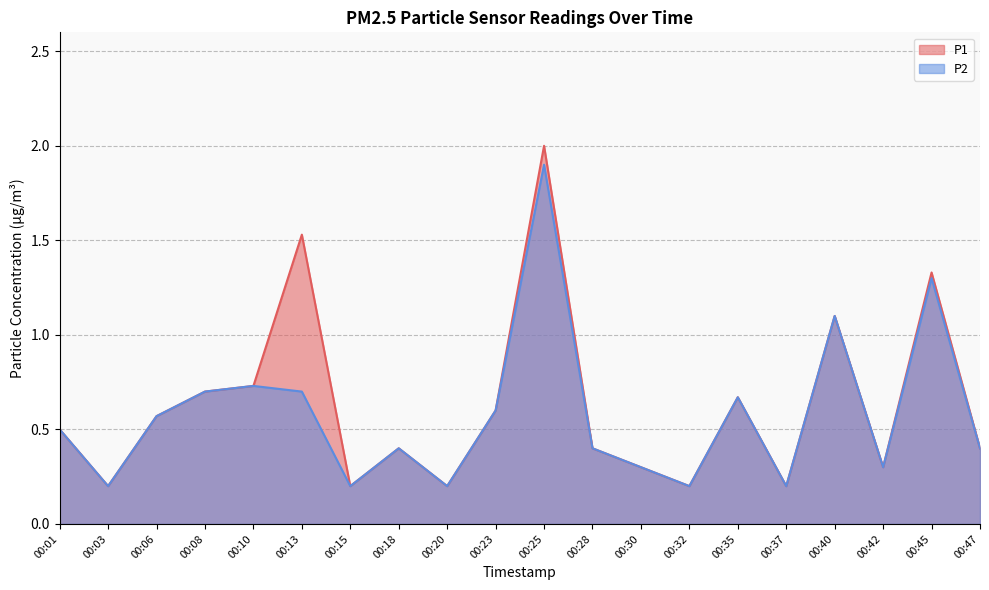

Does the chart have visible grid lines?

Yes